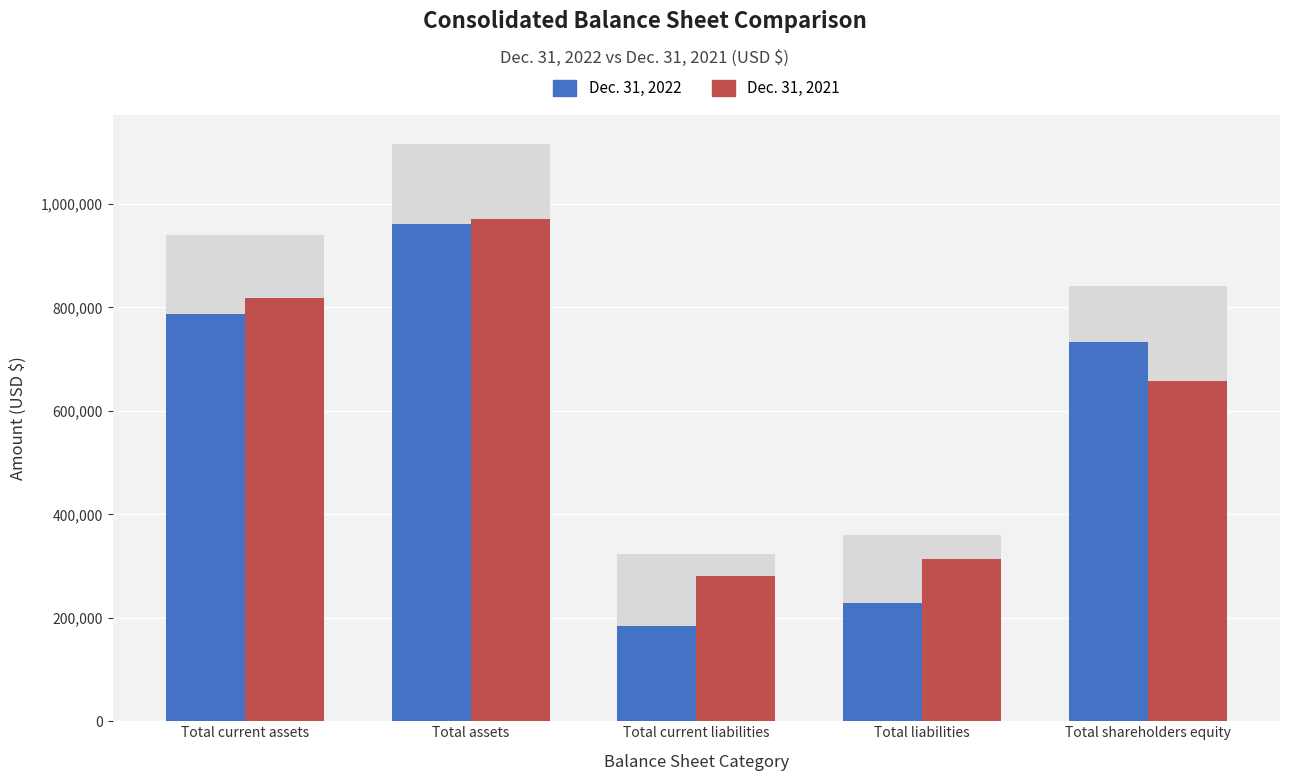

At which category is the sum across all series the highest?

Total assets